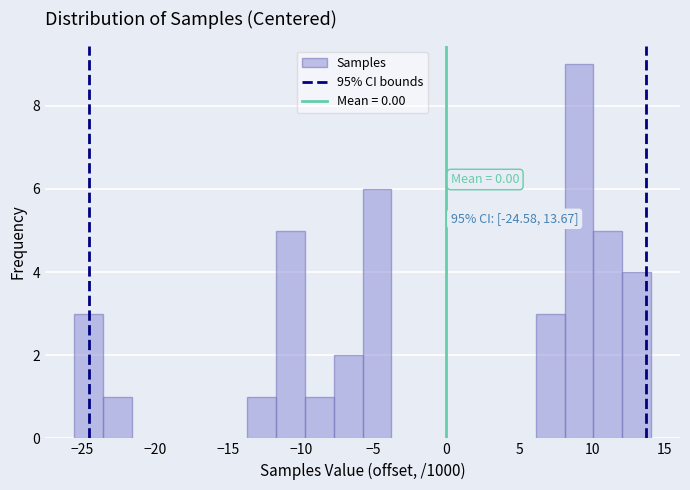

Read against the x-axis, roughly where is the centre of the tallest bar?

9.0